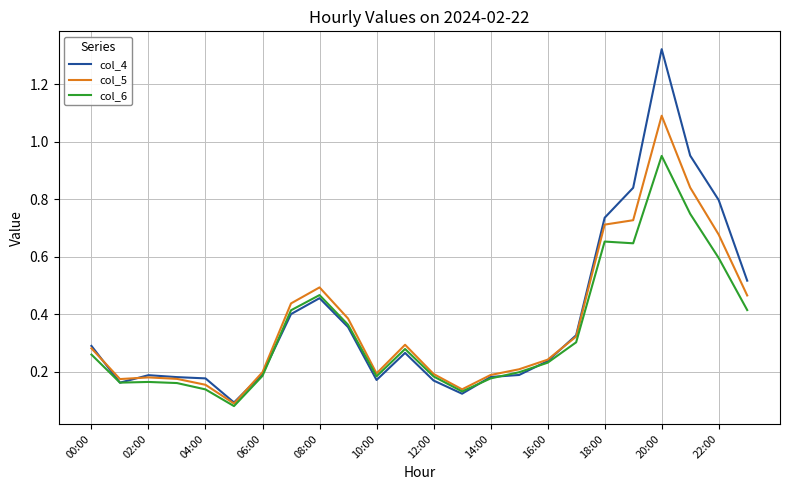

What are all the series names shown in the legend?

col_4, col_5, col_6